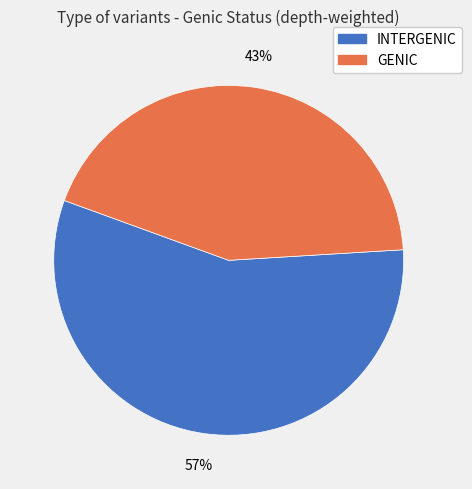

To the nearest percent, what is the average slice percentage?

50%